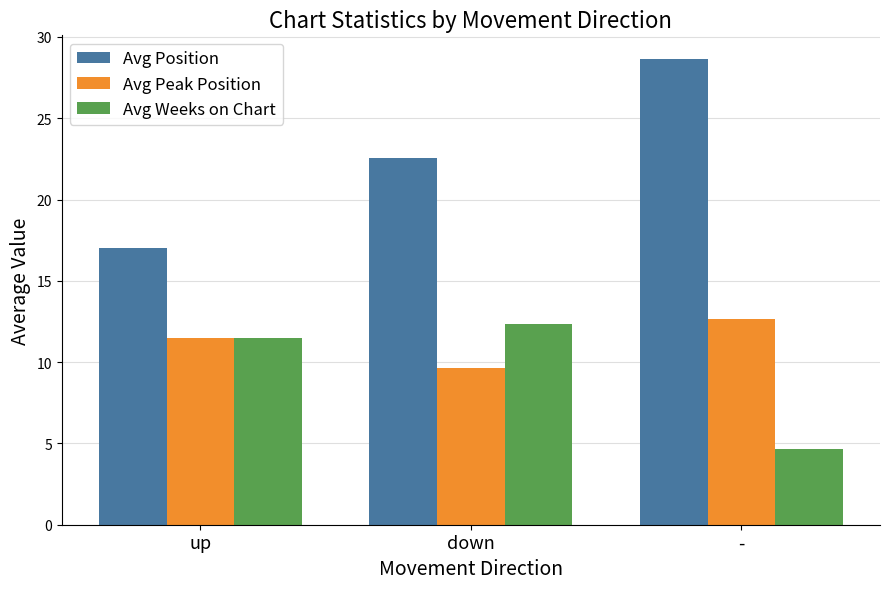

What is the label of the 3rd bar from the right?

up